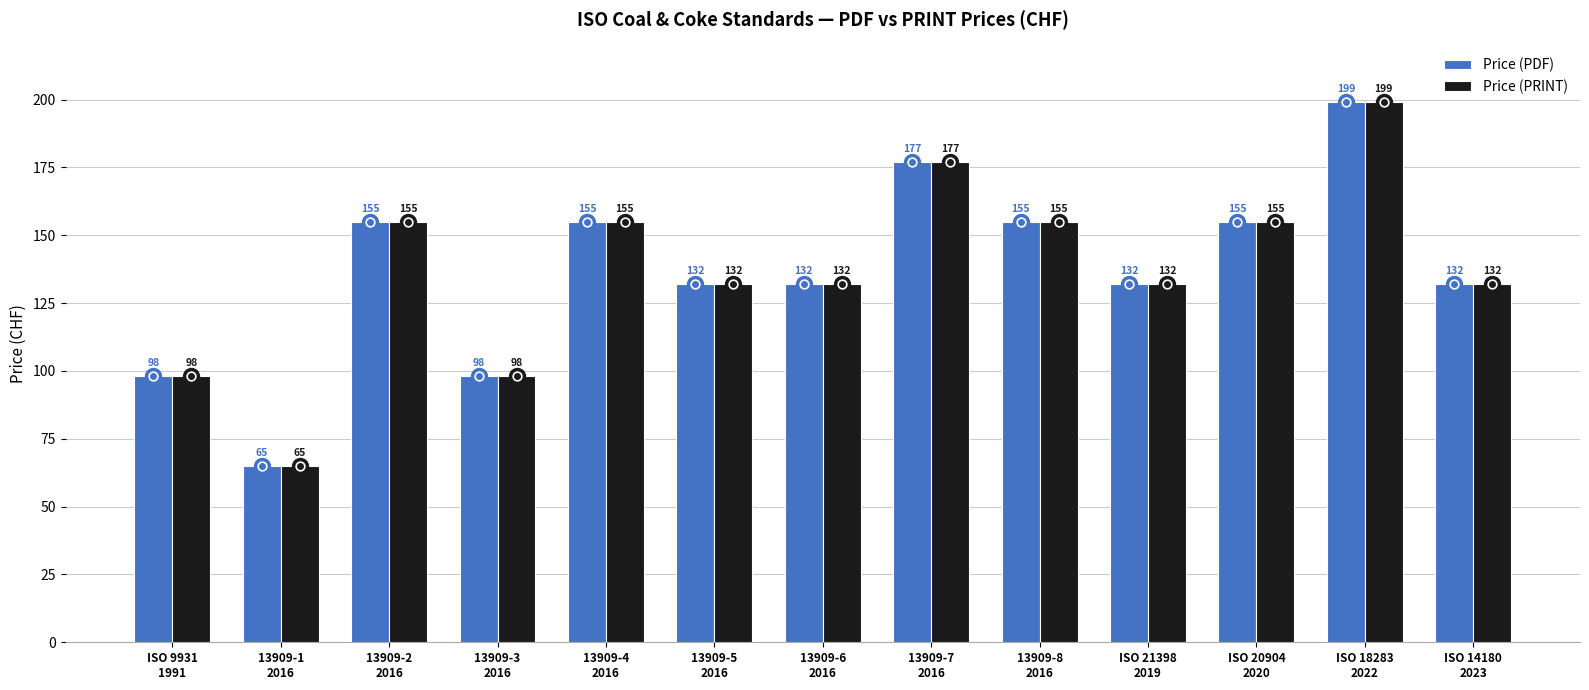

Reading left to right, transcribe all the data shown in this chart.

Price (PDF): ISO 9931
1991=98	13909-1
2016=65	13909-2
2016=155	13909-3
2016=98	13909-4
2016=155	13909-5
2016=132	13909-6
2016=132	13909-7
2016=177	13909-8
2016=155	ISO 21398
2019=132	ISO 20904
2020=155	ISO 18283
2022=199	ISO 14180
2023=132
Price (PRINT): ISO 9931
1991=98	13909-1
2016=65	13909-2
2016=155	13909-3
2016=98	13909-4
2016=155	13909-5
2016=132	13909-6
2016=132	13909-7
2016=177	13909-8
2016=155	ISO 21398
2019=132	ISO 20904
2020=155	ISO 18283
2022=199	ISO 14180
2023=132